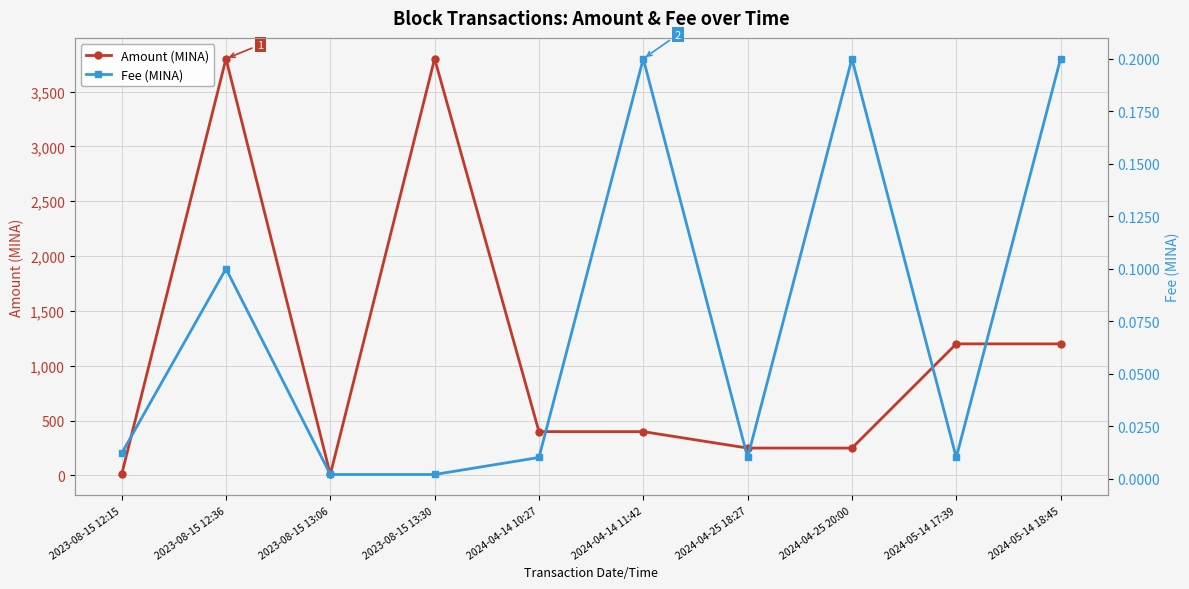

Reading left to right, what are all the values shown in this chart?

Amount (MINA): 2023-08-15 12:15=10.0	2023-08-15 12:36=3800.0	2023-08-15 13:06=9.0	2023-08-15 13:30=3800.0	2024-04-14 10:27=400.0	2024-04-14 11:42=399.8	2024-04-25 18:27=250.0	2024-04-25 20:00=249.8	2024-05-14 17:39=1200.0	2024-05-14 18:45=1199.8
Fee (MINA): 2023-08-15 12:15=0.0	2023-08-15 12:36=0.1	2023-08-15 13:06=0.0	2023-08-15 13:30=0.0	2024-04-14 10:27=0.0	2024-04-14 11:42=0.2	2024-04-25 18:27=0.0	2024-04-25 20:00=0.2	2024-05-14 17:39=0.0	2024-05-14 18:45=0.2